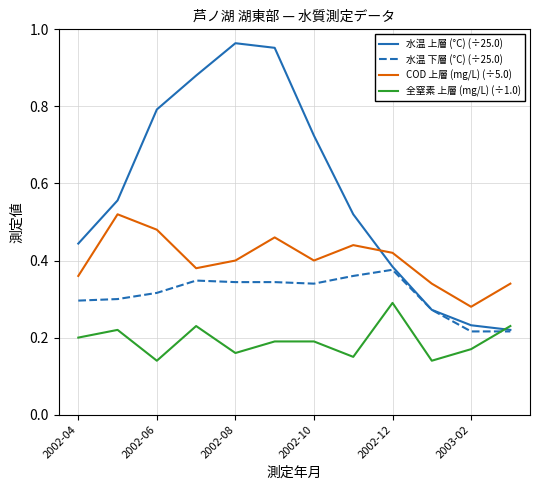

Which series has the widest spread of values?

水温 上層 (°C) (÷25.0)